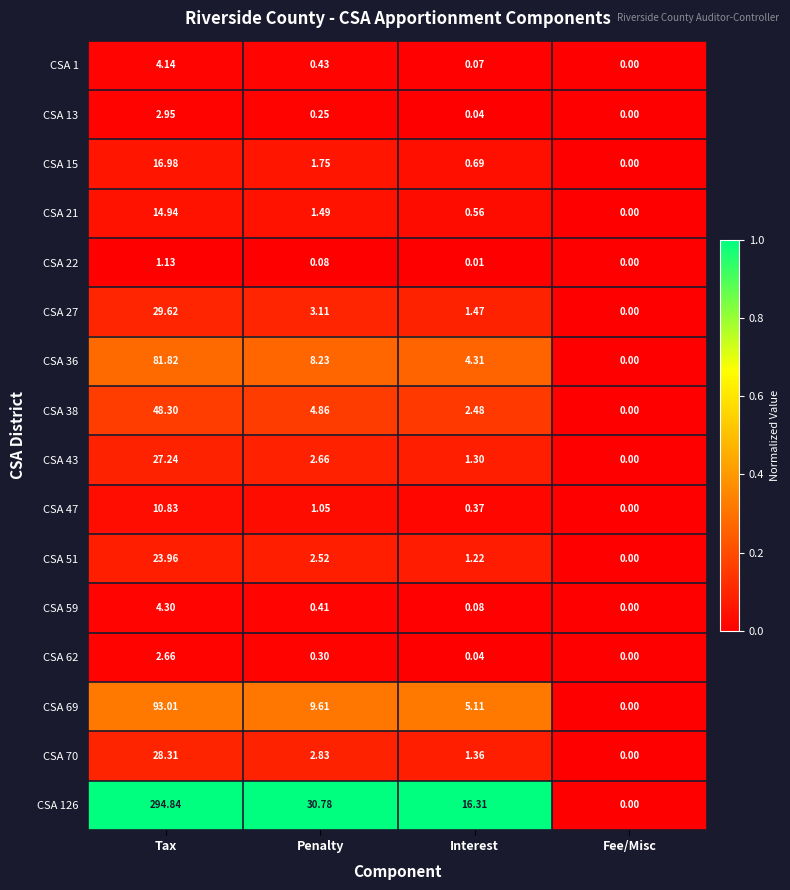

At which label is CSA 22 closest to 0?

Fee/Misc